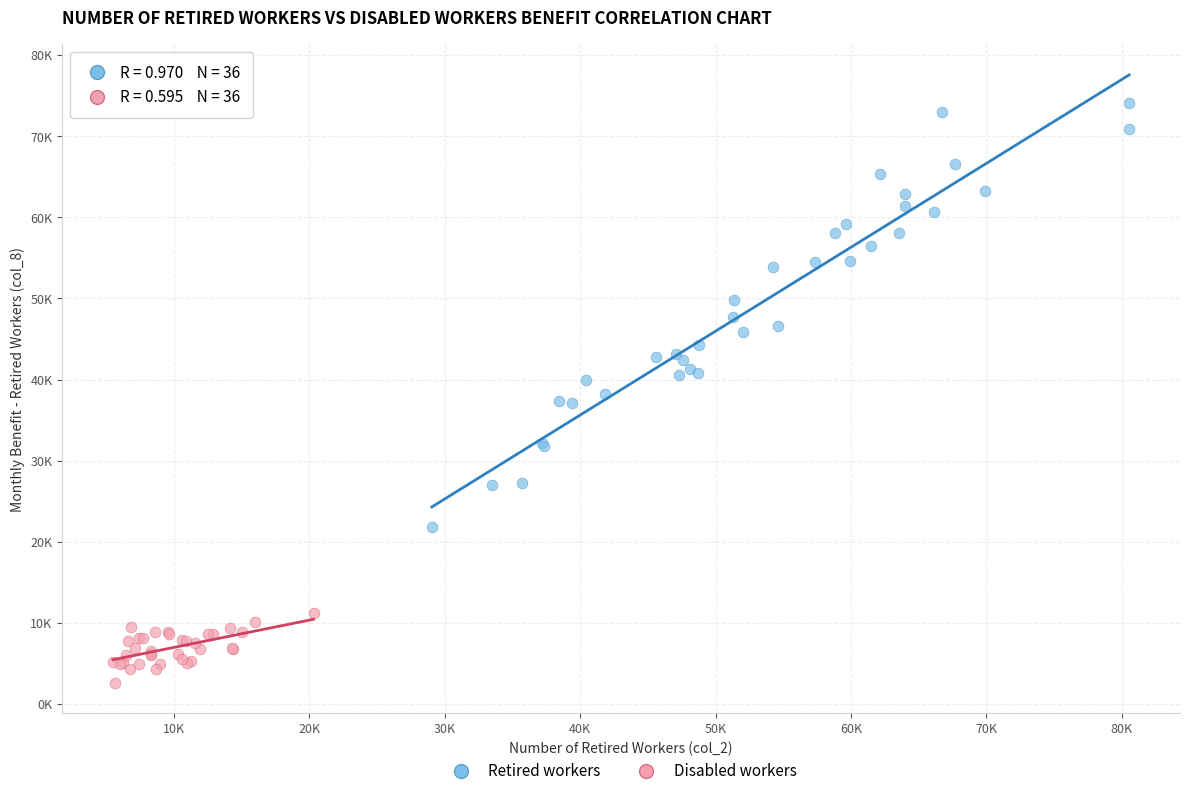

Which series has the widest spread of Y values?

Retired workers